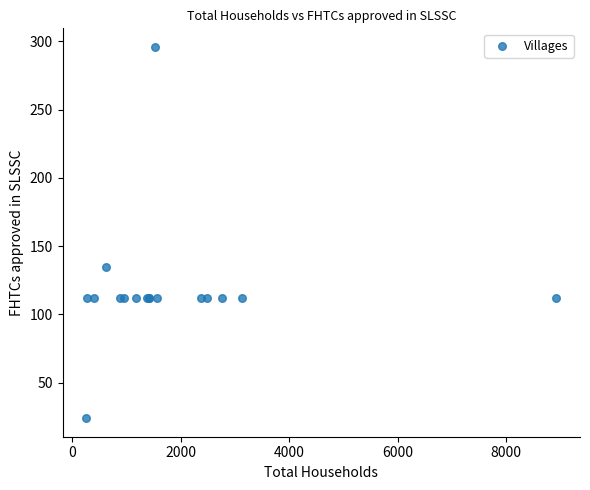

What Y value in the scatter plot is closest to 160?

135